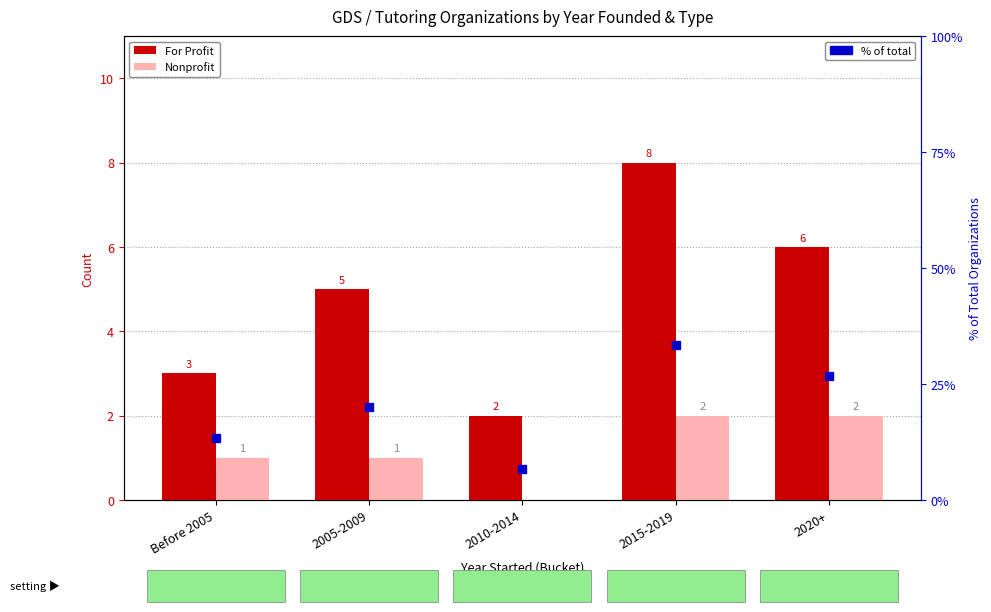

How many groups of bars are there?

5